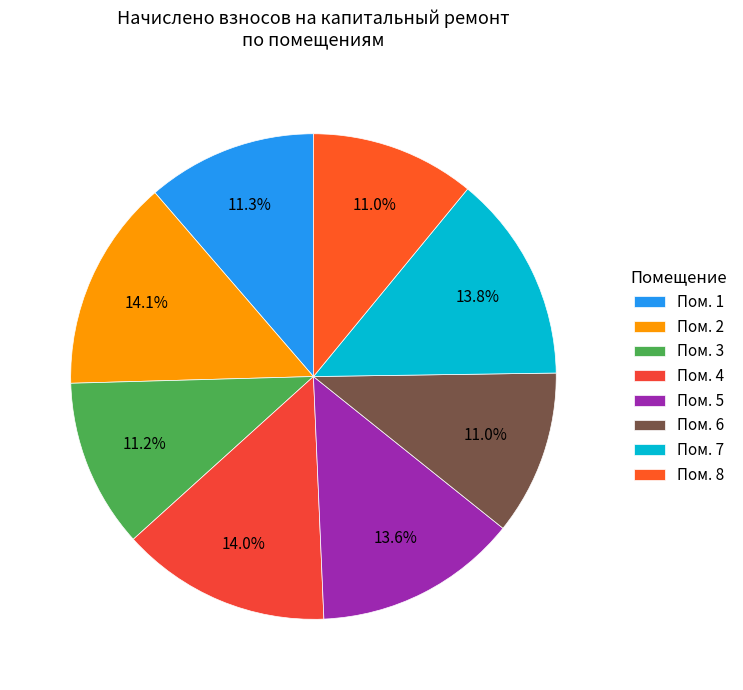

How many slices are in this pie chart?

8